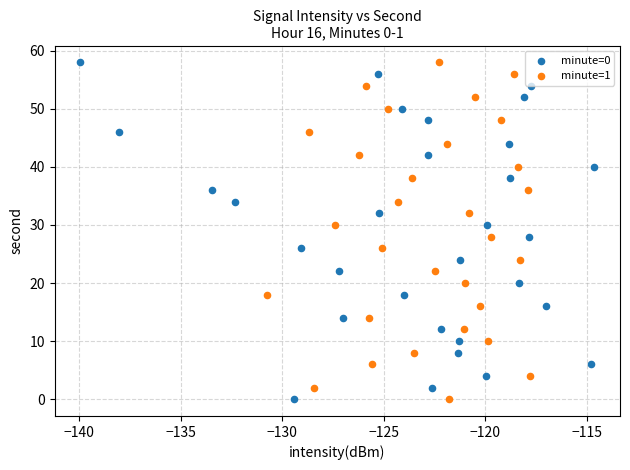

What are all the series names shown in the legend?

minute=0, minute=1